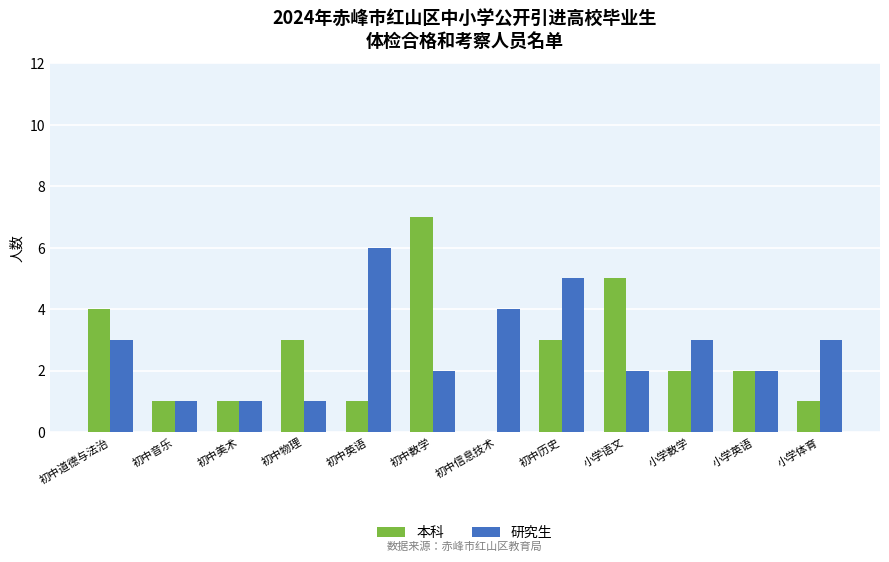

What is the difference between the 本科 values at 初中美术 and 初中道德与法治?

3